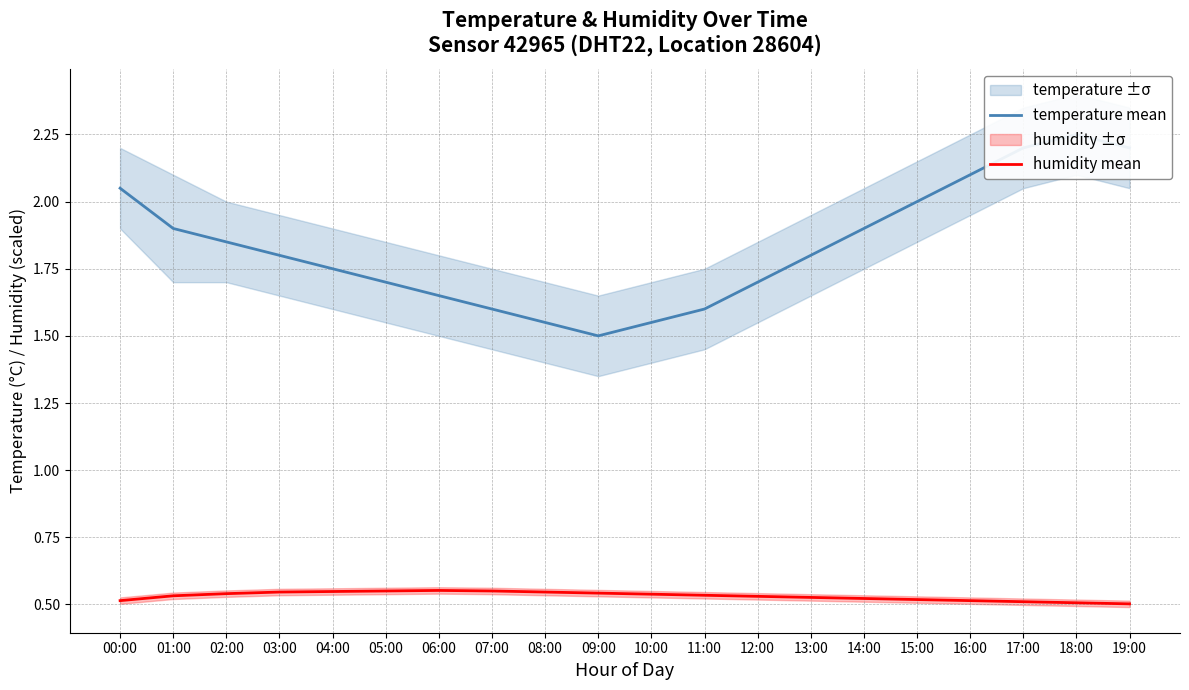

Which series has the largest range (max minus min)?

temperature mean